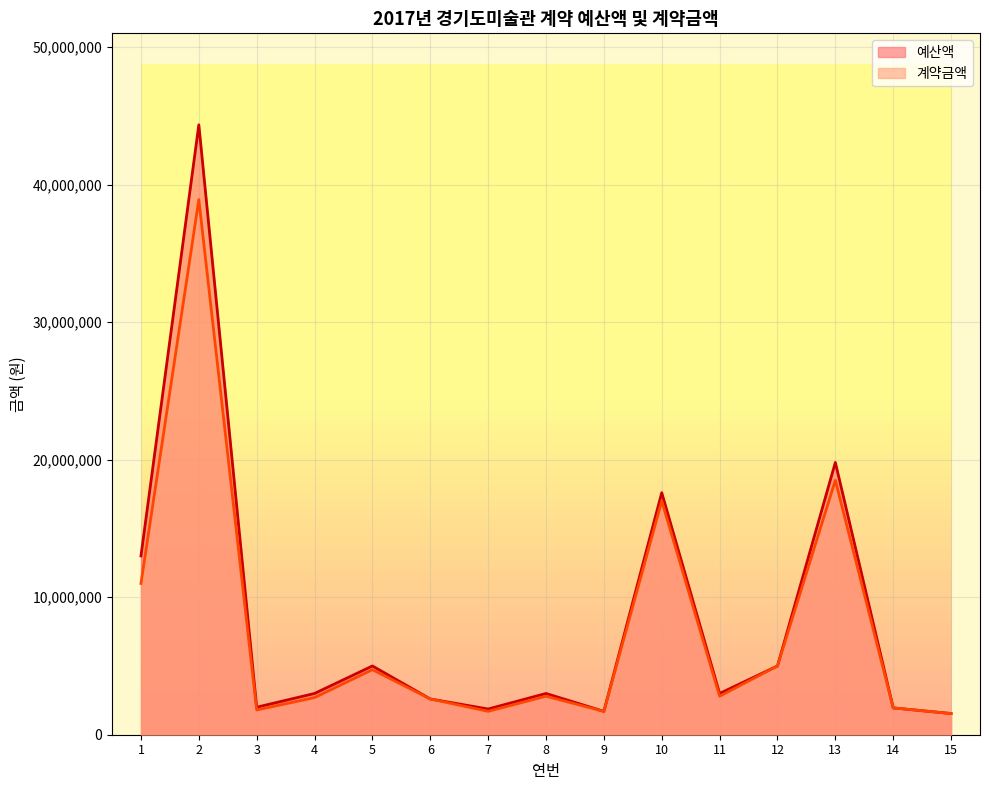

Rank the series by their average value, from lowest to highest.

계약금액, 예산액